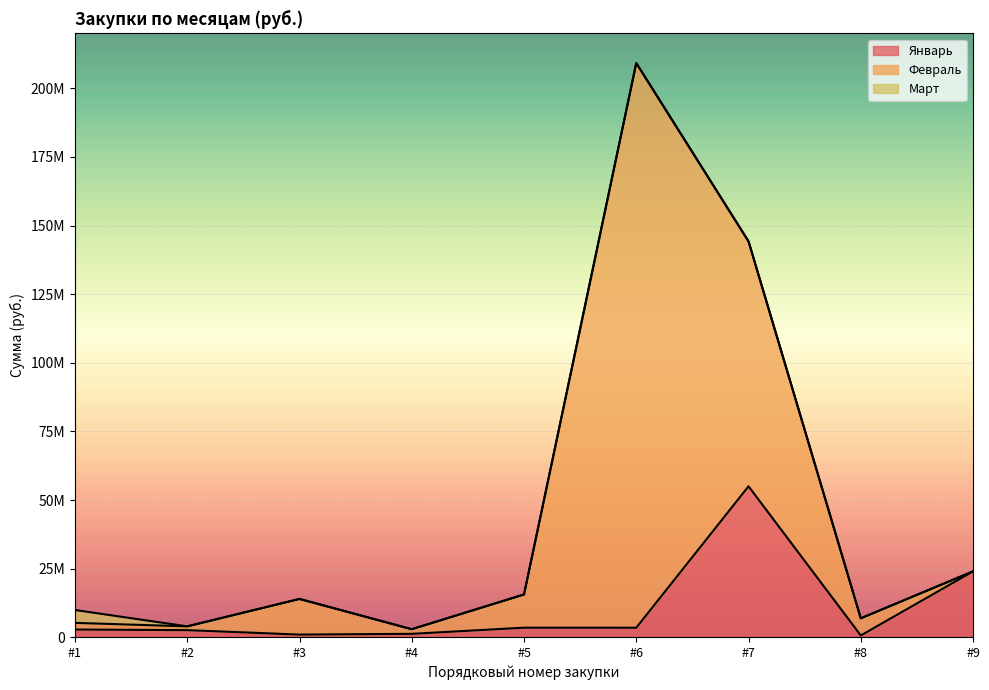

Reading right to left, list all the values displayed in this chart.

Январь: 24000000	634470	55000000	3459700	3476110	1236620	960000	2573957	2808459
Февраль: 0	6254000	89239270	205760730	12100000	1677839	12987000	1381540	2415920
Март: 0	0	0	0	0	0	0	0	4690000